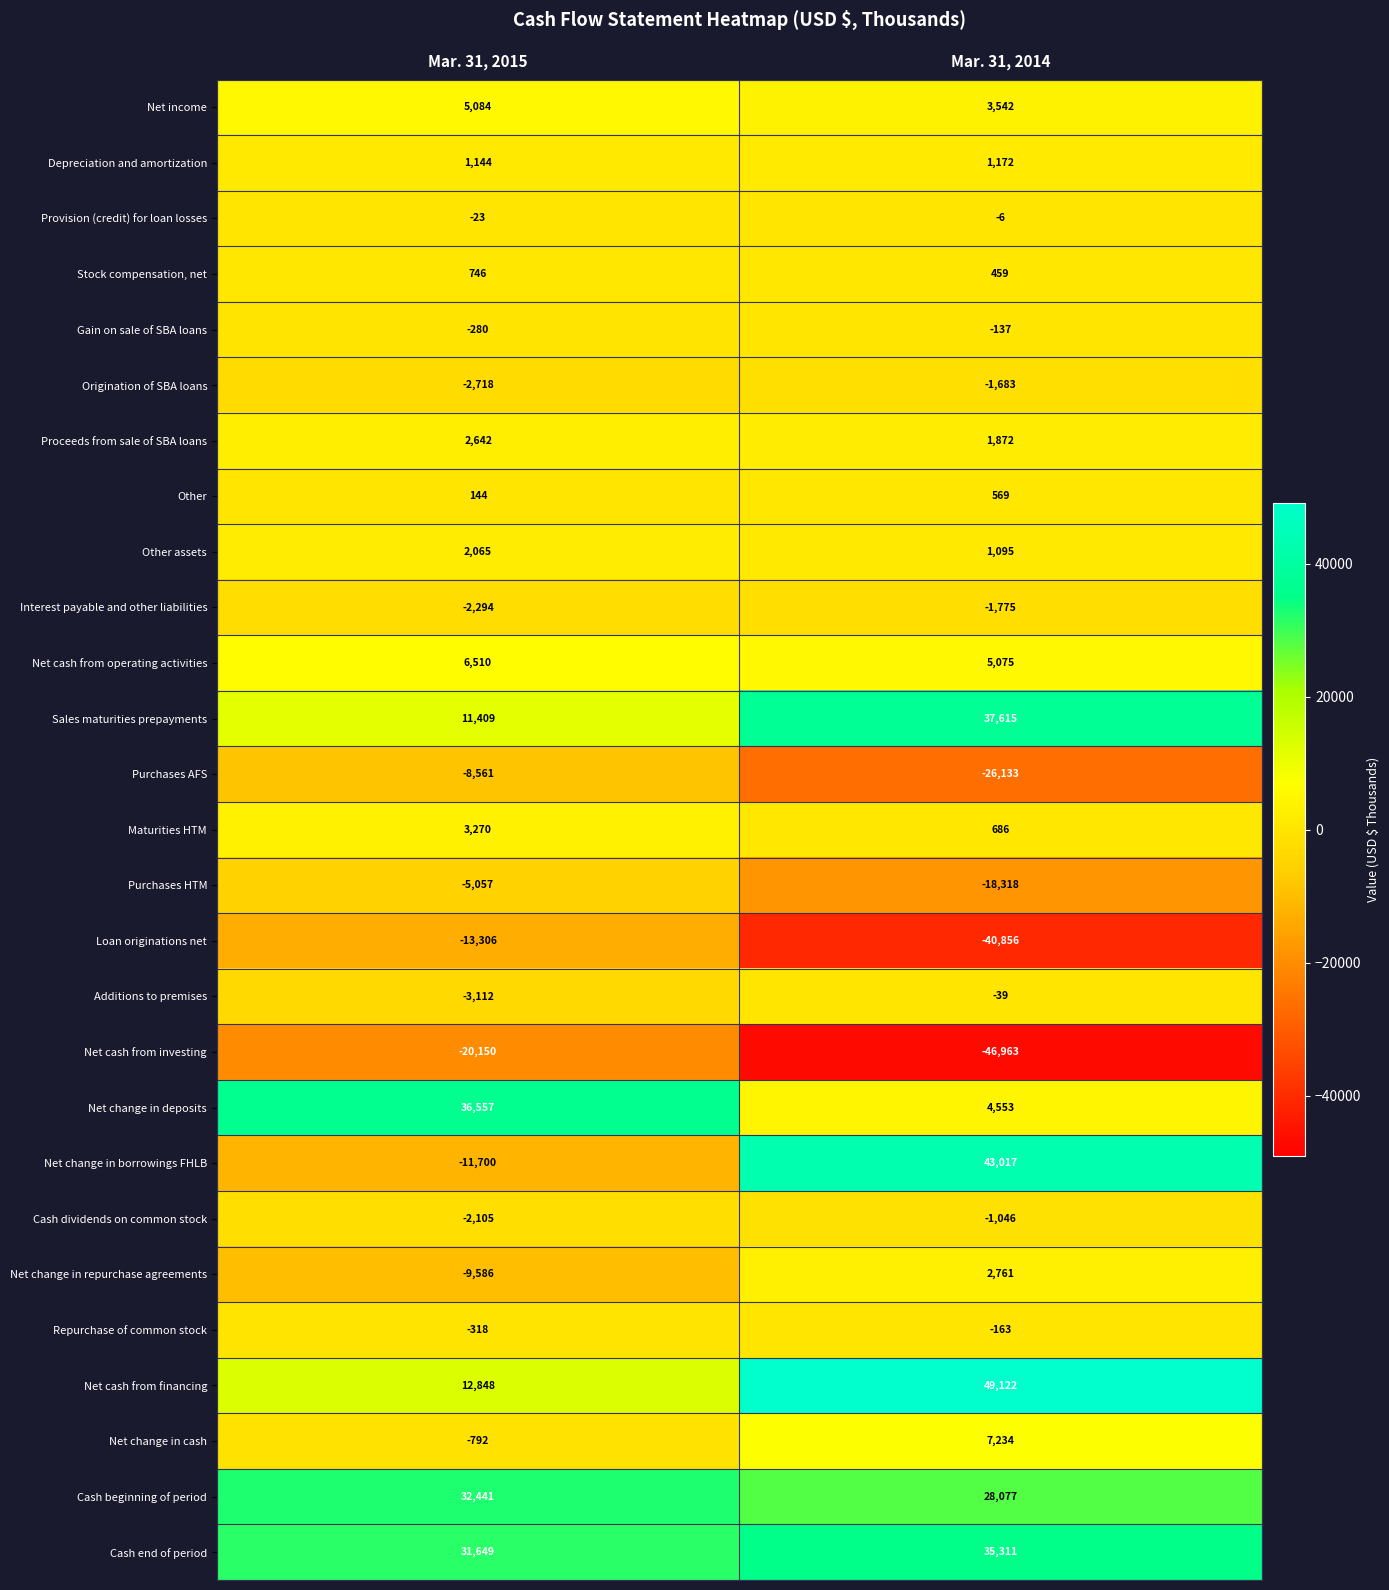

List the series in order of their peak value, lowest first.

Net cash from investing, Loan originations net, Purchases AFS, Purchases HTM, Interest payable and other liabilities, Origination of SBA loans, Cash dividends on common stock, Repurchase of common stock, Gain on sale of SBA loans, Additions to premises, Provision (credit) for loan losses, Other, Stock compensation, net, Depreciation and amortization, Other assets, Proceeds from sale of SBA loans, Net change in repurchase agreements, Maturities HTM, Net income, Net cash from operating activities, Net change in cash, Cash beginning of period, Cash end of period, Net change in deposits, Sales maturities prepayments, Net change in borrowings FHLB, Net cash from financing